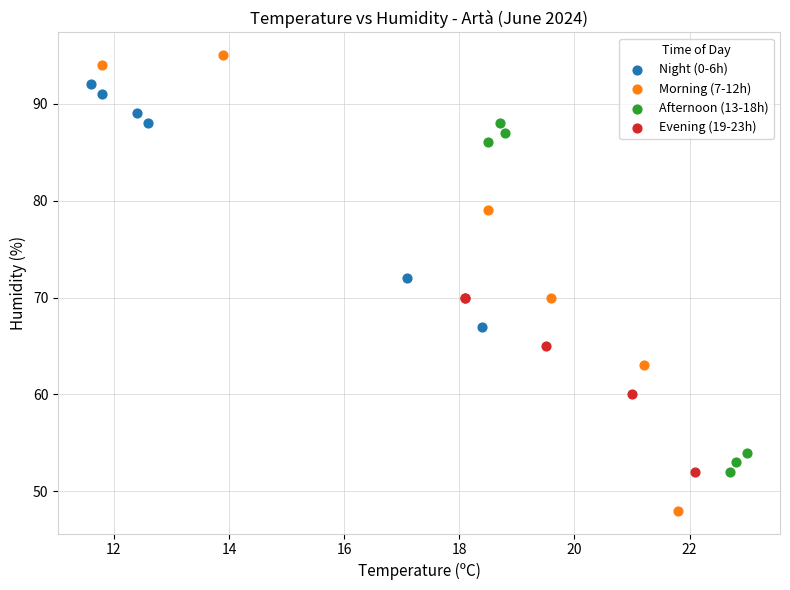

Which series has the largest Y range (max minus min)?

Morning (7-12h)